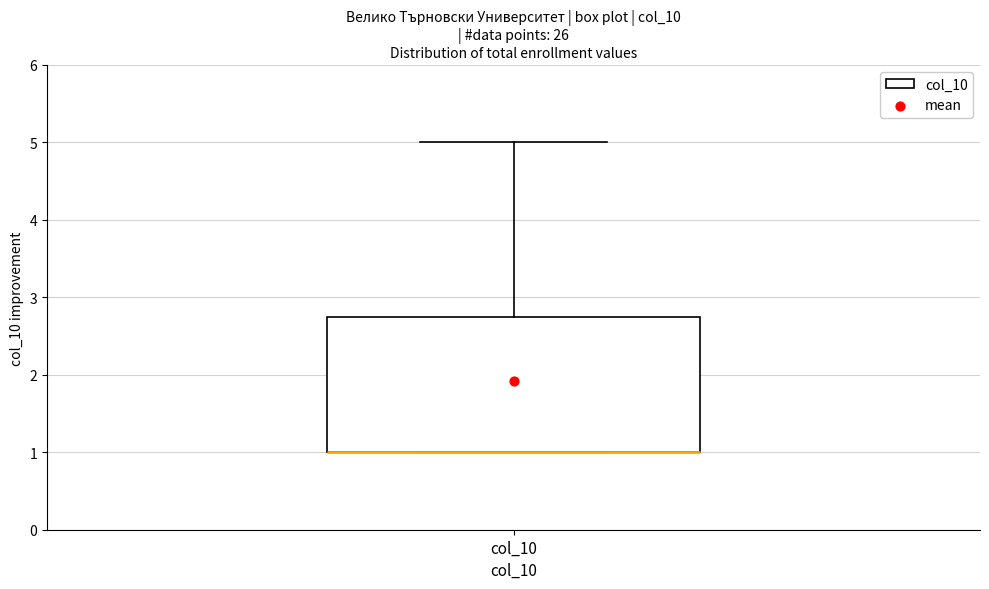

Read this box plot against the y-axis: the position of the median line, the range covered by the box, and the ends of both whiskers. The values are not printed on the chart, so give them approximately, as read against the axis.

median 1.0 (drawn on the box's lower edge), box 1.0 to 2.8, whiskers 1.0 to 5.0